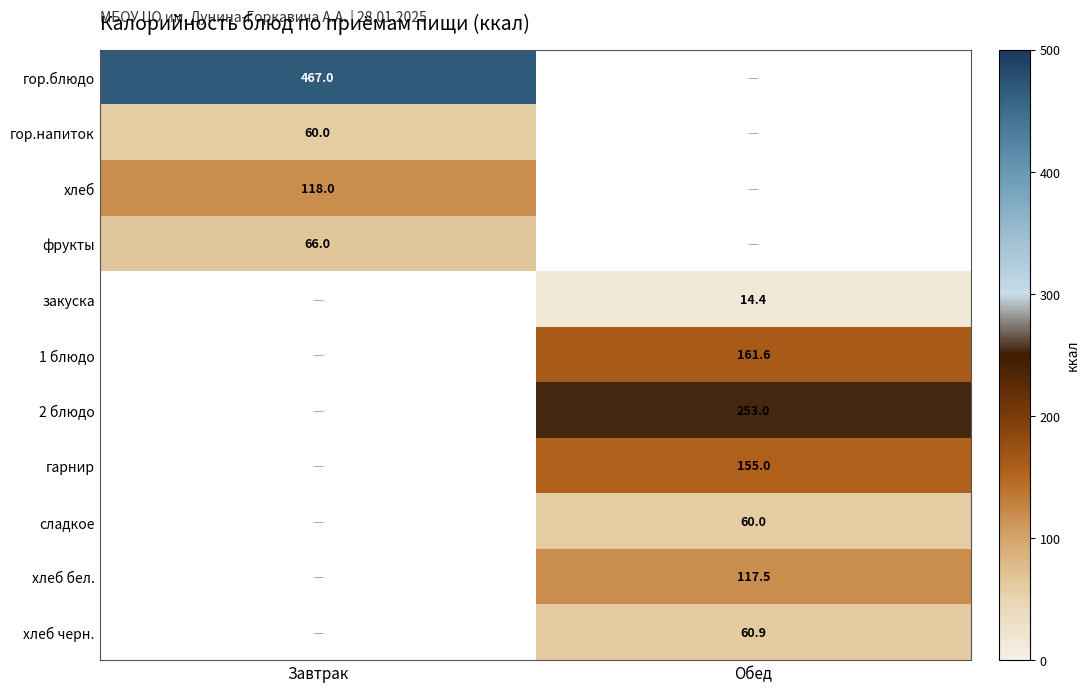

Is it true that хлеб черн. equals 84.3 at Обед?

False